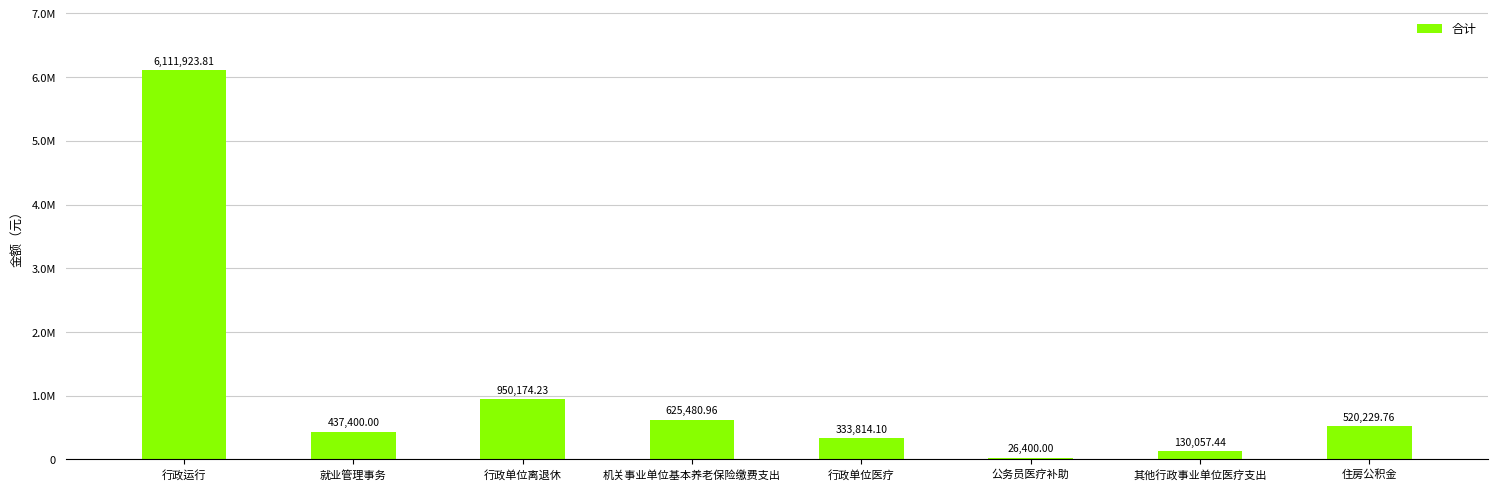

List the labels in order of value, largest first.

行政运行, 行政单位离退休, 机关事业单位基本养老保险缴费支出, 住房公积金, 就业管理事务, 行政单位医疗, 其他行政事业单位医疗支出, 公务员医疗补助